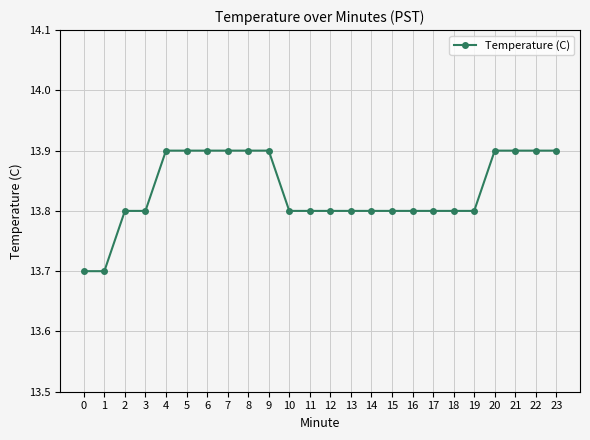

What is the change in value from 7 to 17?

-0.1